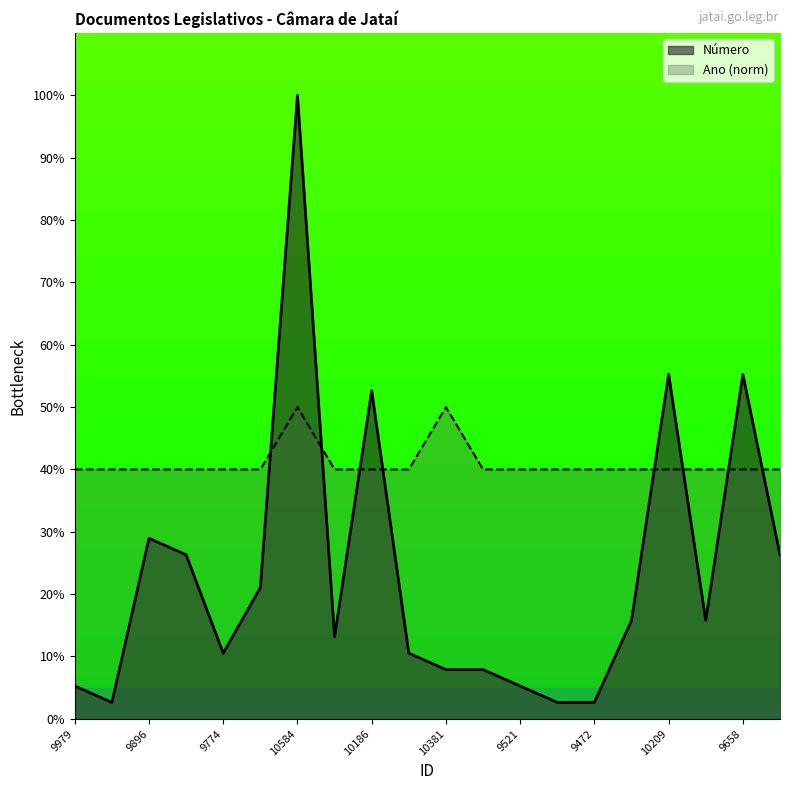

Which category has the highest value across all series?

10584